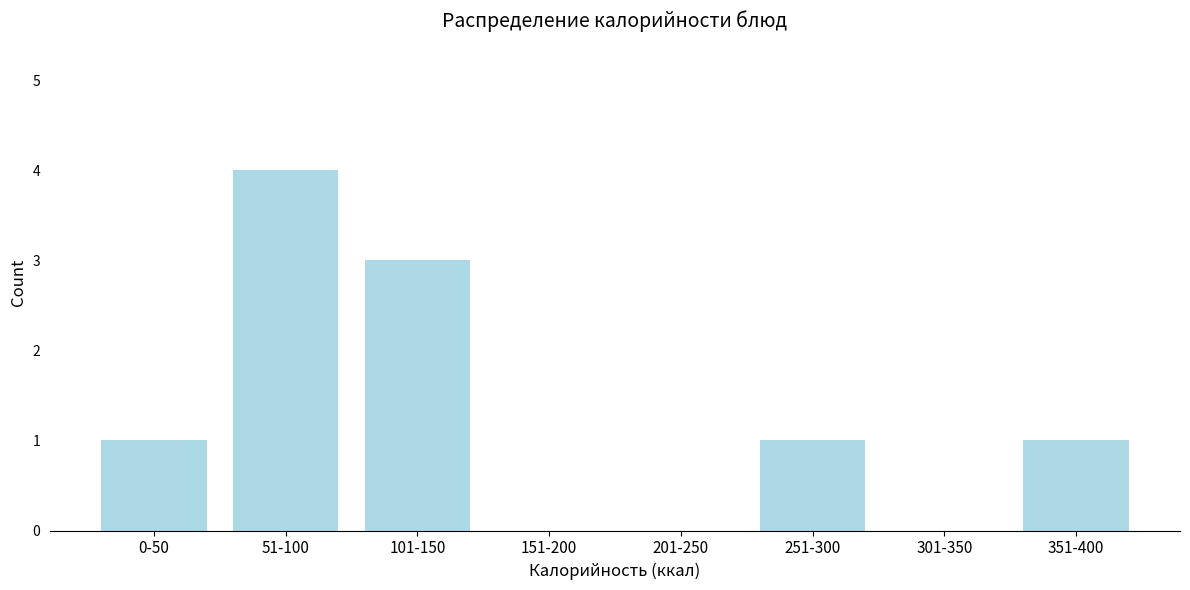

Reading right to left, what are all the values shown in this chart?

351-400=1	301-350=0	251-300=1	201-250=0	151-200=0	101-150=3	51-100=4	0-50=1